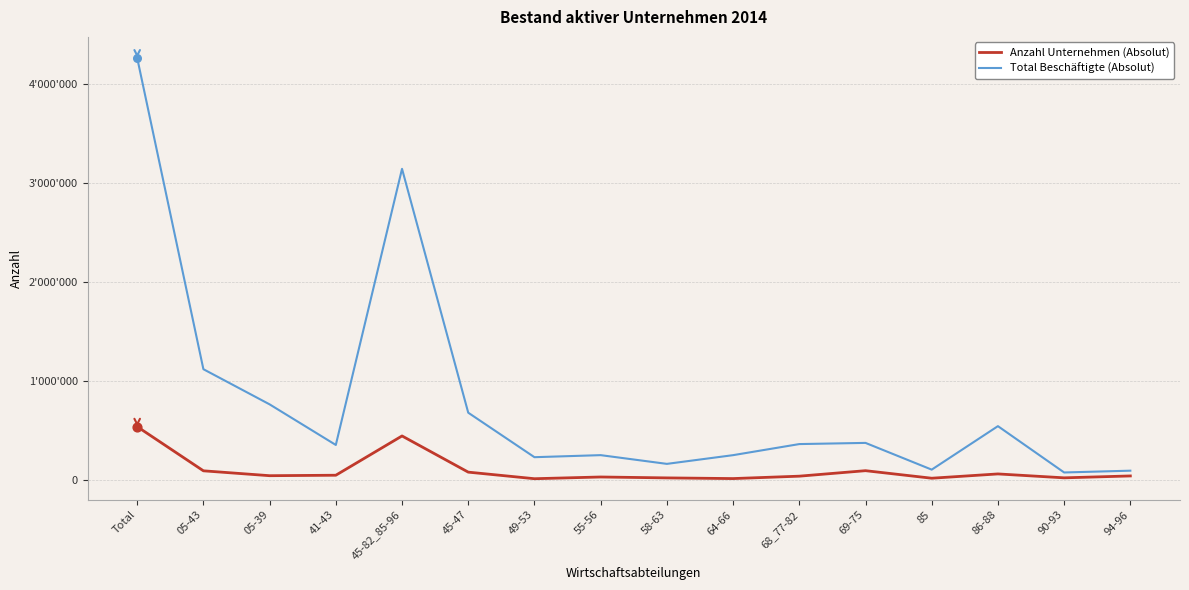

What are all the series names shown in the legend?

Anzahl Unternehmen (Absolut), Total Beschäftigte (Absolut)